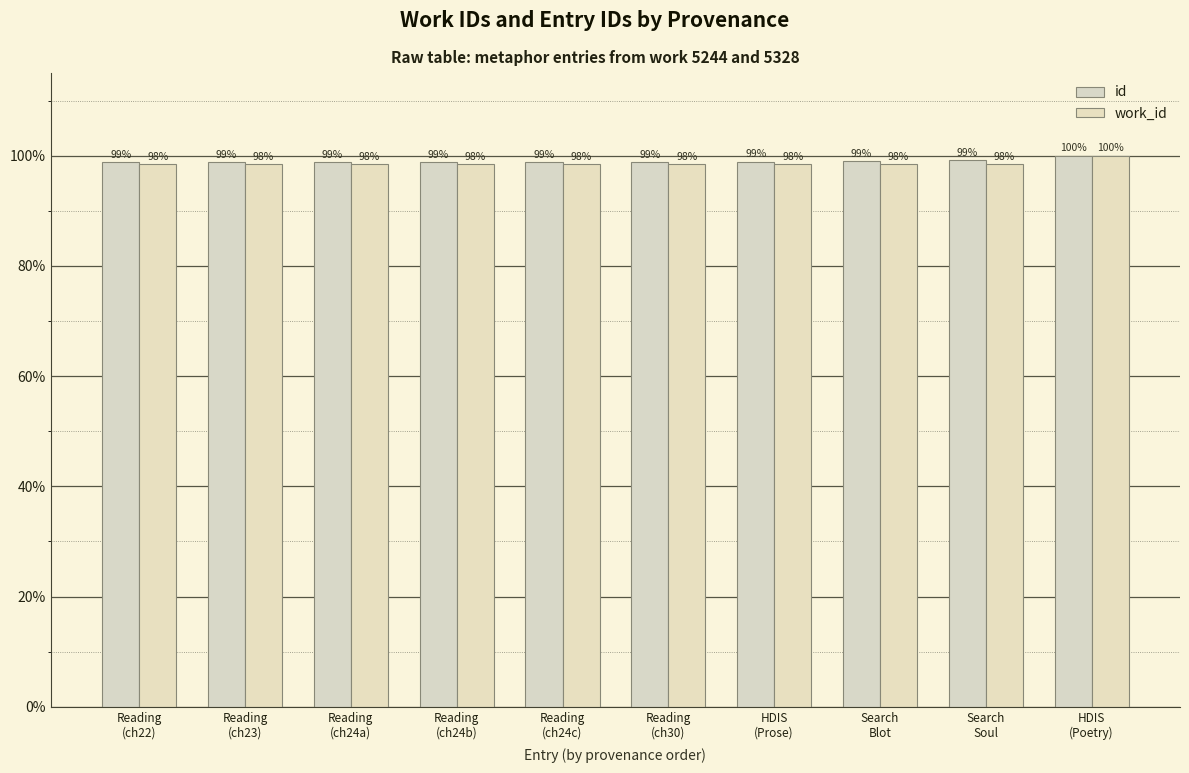

What is the lowest value of the id series?

98.8